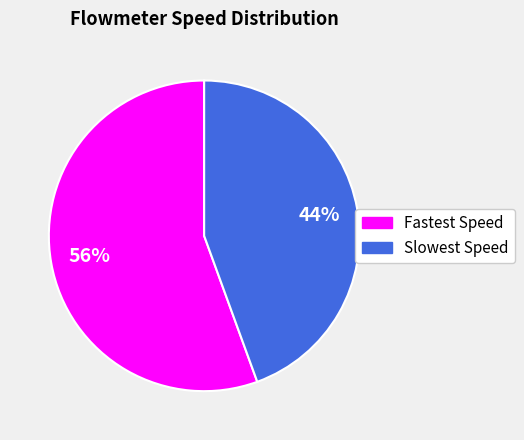

Does Slowest Speed represent more than half of the total?

No